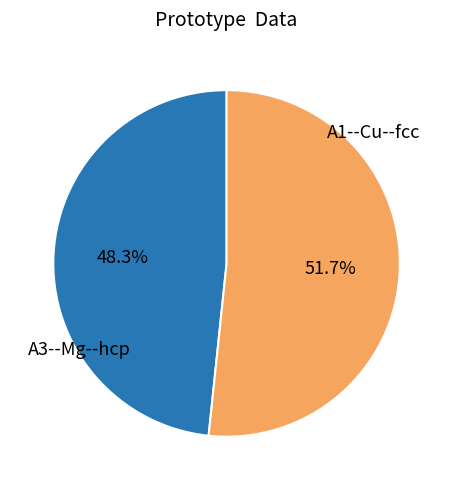

Does any single category account for the majority?

Yes